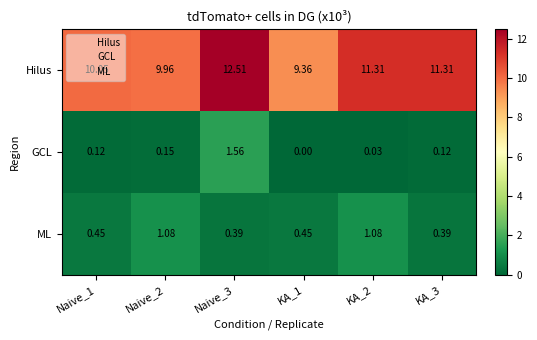

Which series has the largest range (max minus min)?

Hilus